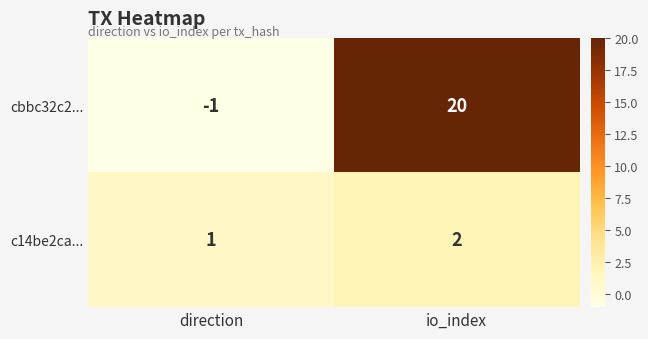

Reading left to right, extract all data points from this chart.

cbbc32c2...: -1	20
c14be2ca...: 1	2